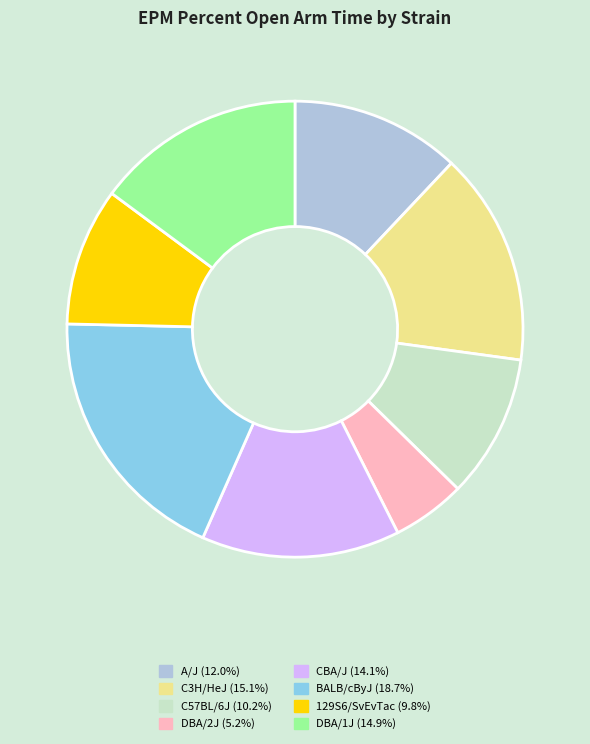

Approximately how many times larger is the value at C3H/HeJ compared to CBA/J?

1.1